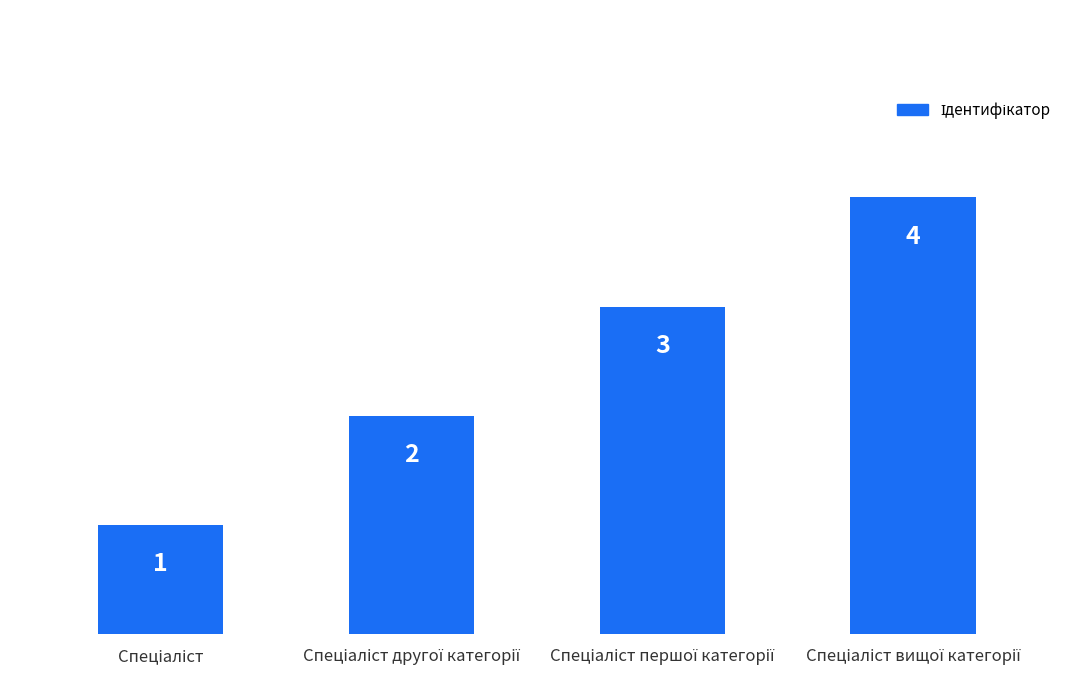

Count the values in the range 2 to 4.

3